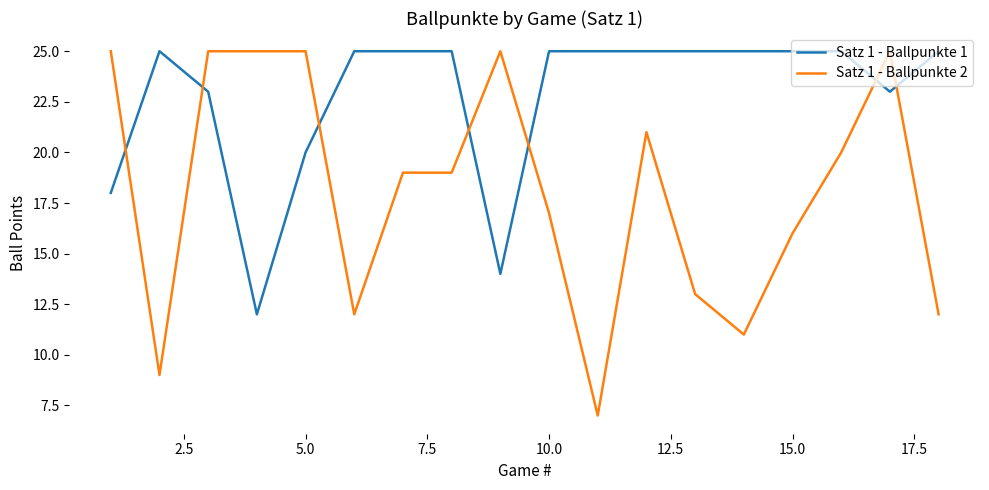

What is the difference between the maximum and minimum values in the Satz 1 - Ballpunkte 1 series?

13